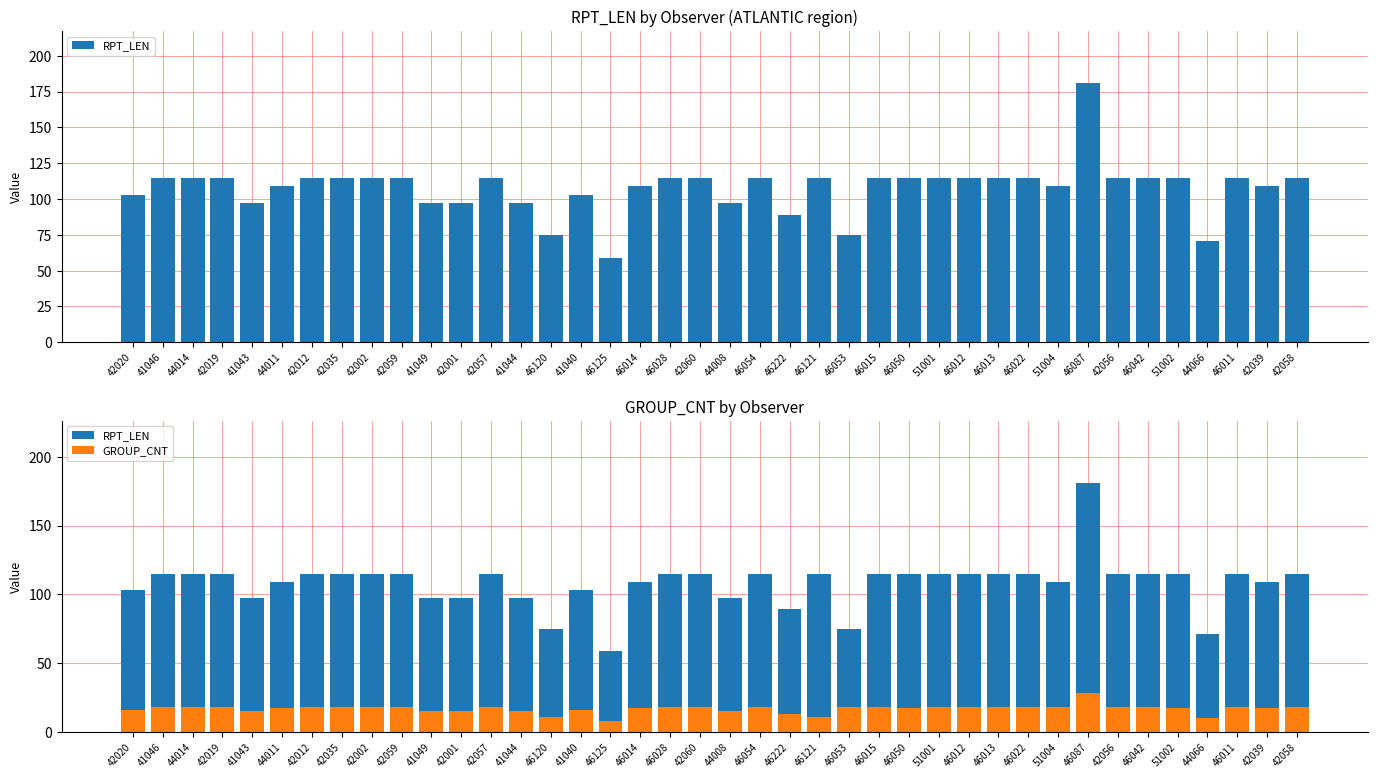

The GROUP_CNT series shows 27 at 42060. True or false?

False